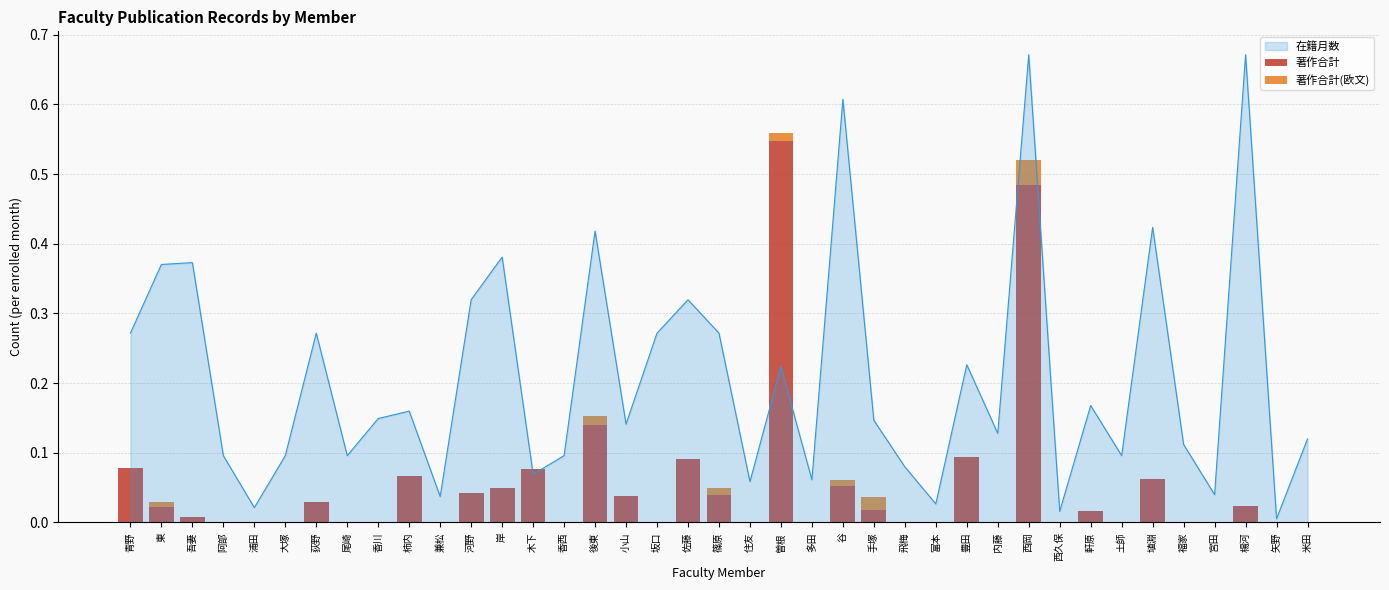

True or false: 在籍月数 has a value of 0.7 at 岸.

False